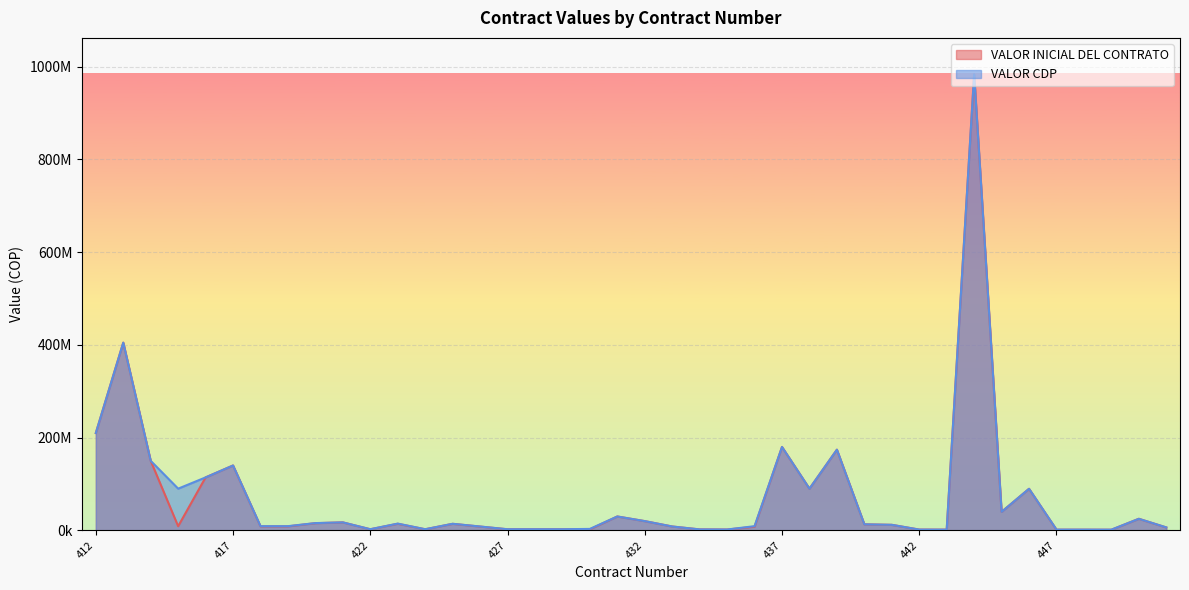

What is the value of the VALOR INICIAL DEL CONTRATO point at the 27th from the left?

90000000